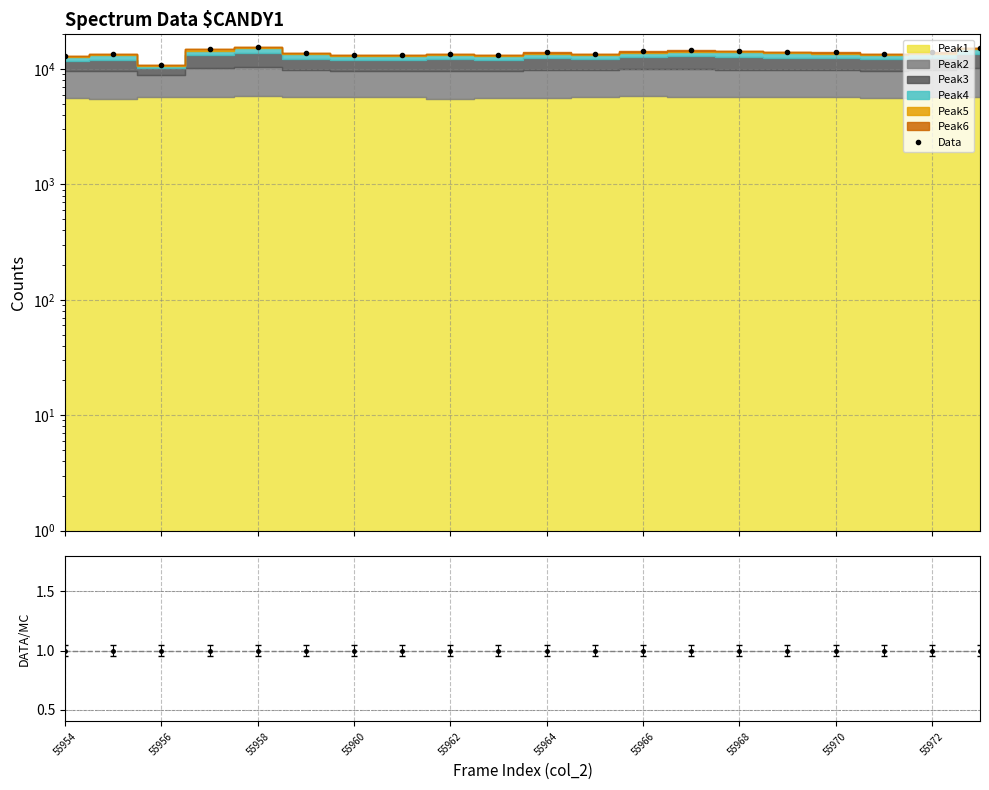

True or false: the data has more than 2 interior local peaks.

True